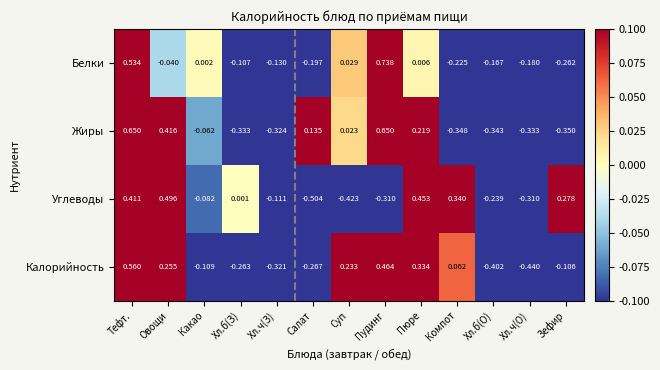

At which label is Калорийность closest to 0?

Компот